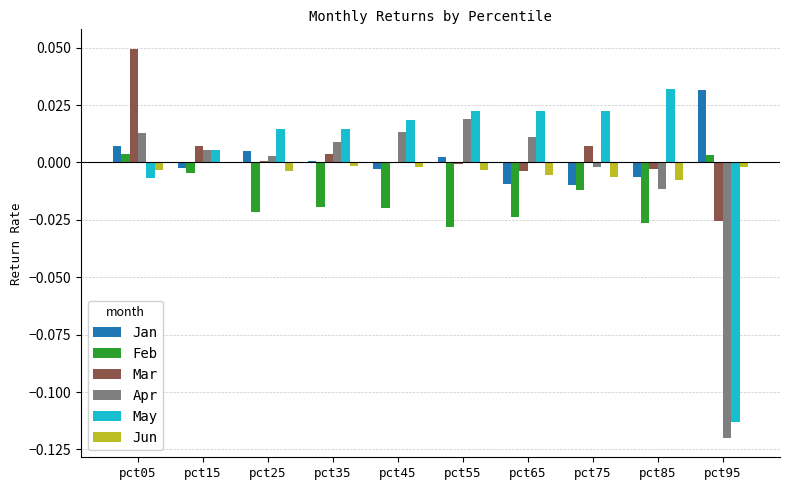

Is the value of Mar at pct75 greater than the value of Apr at pct85?

Yes